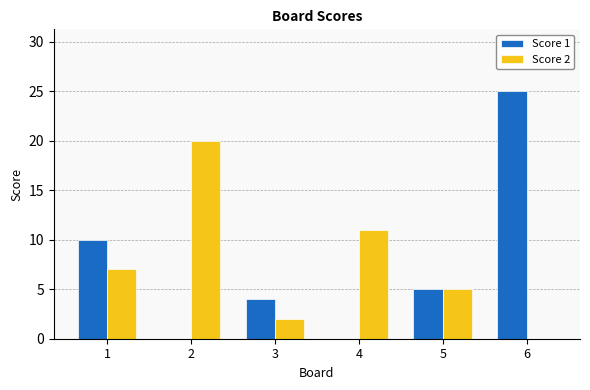

At which label does Score 2 reach its peak?

2